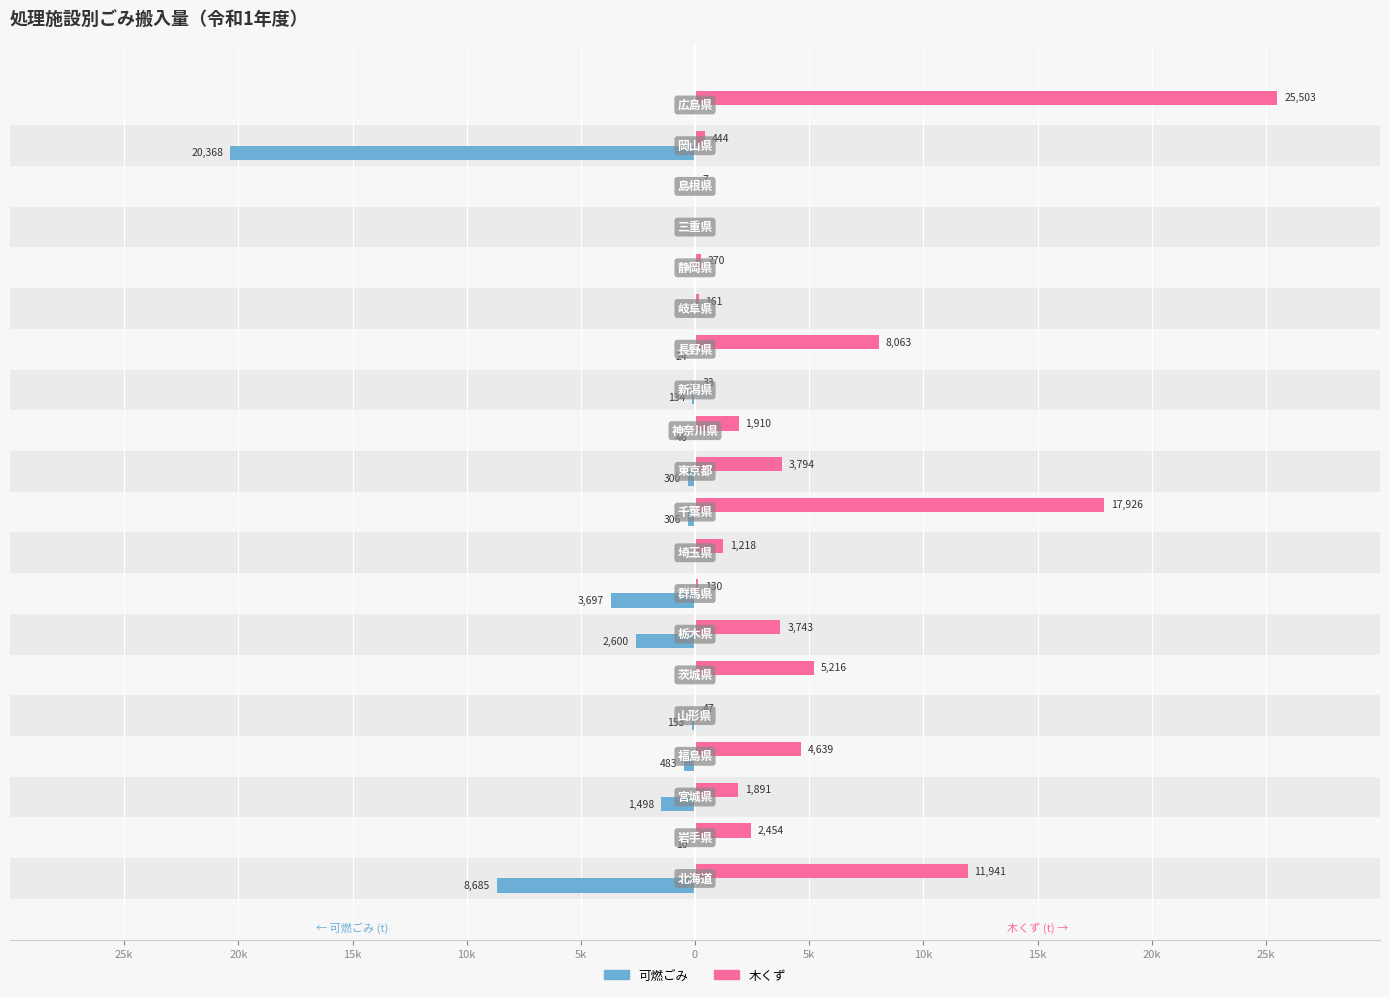

Count the number of data series in this chart.

2